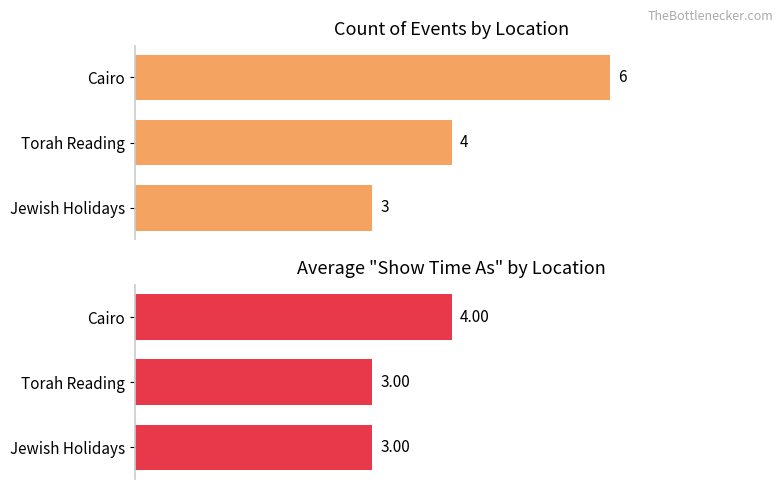

Which series has the largest total across all categories?

Count of Events